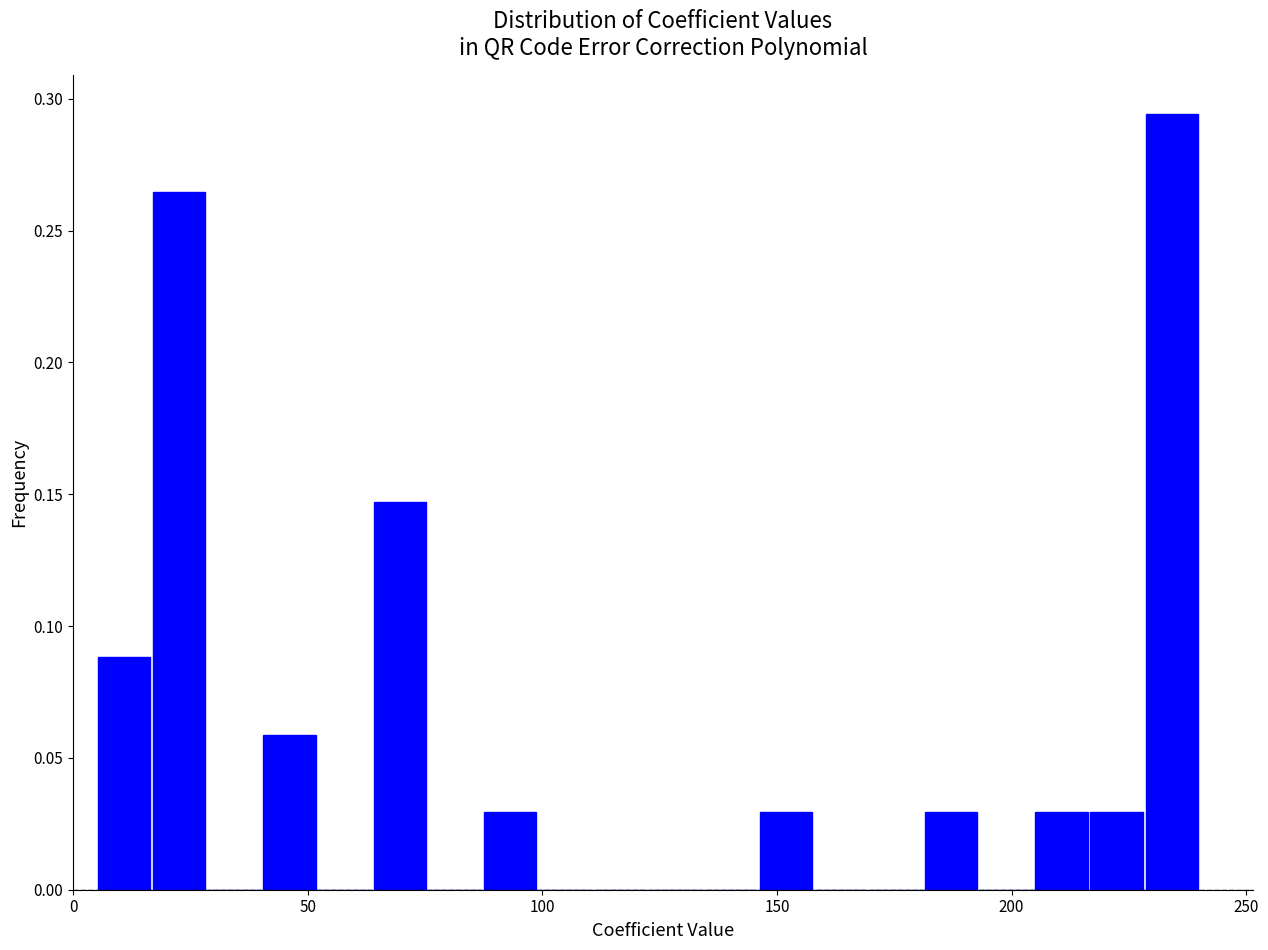

Read against the x-axis, roughly where is the centre of the tallest bar?

235